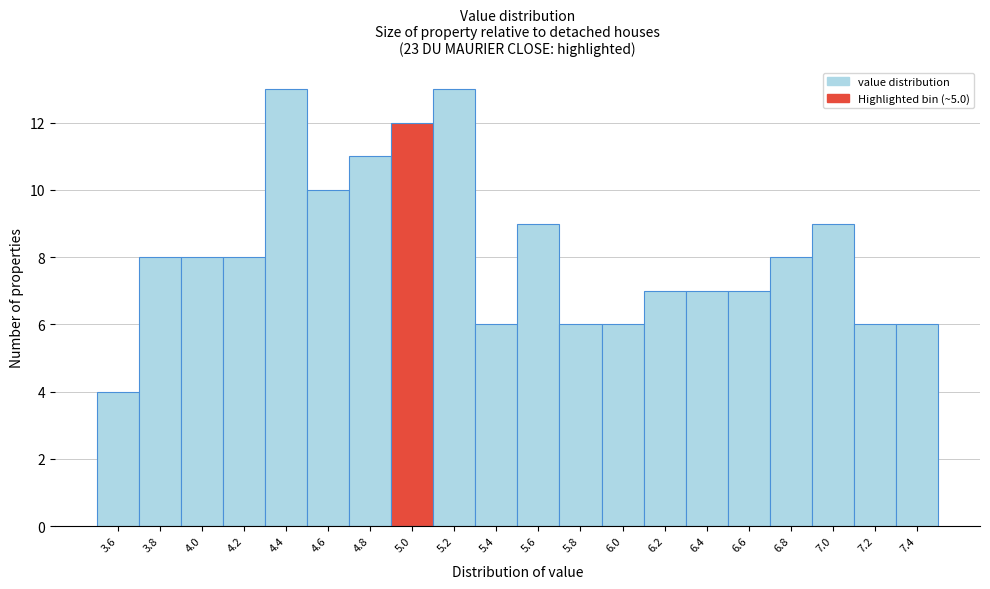

Reading left to right, transcribe all the data shown in this chart.

4	8	8	8	13	10	11	12	13	6	9	6	6	7	7	7	8	9	6	6